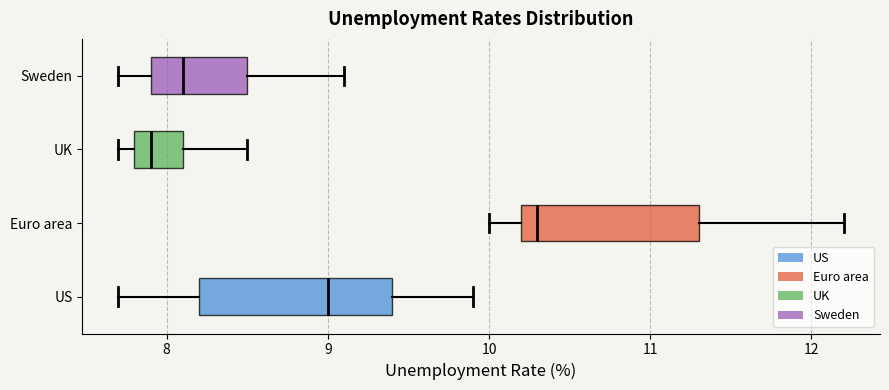

Reading bottom to top, transcribe this box plot: for each box, give where its median line is, the range the box spans, and where its two whiskers end, as read against the x-axis. The values are not printed on the chart, so give them approximately, as read against the axis.

US: median 9.0, box 8.2 to 9.4, whiskers 7.7 to 9.9
Euro area: median 10.3, box 10.2 to 11.3, whiskers 10.0 to 12.2
UK: median 7.9, box 7.8 to 8.1, whiskers 7.7 to 8.5
Sweden: median 8.1, box 7.9 to 8.5, whiskers 7.7 to 9.1